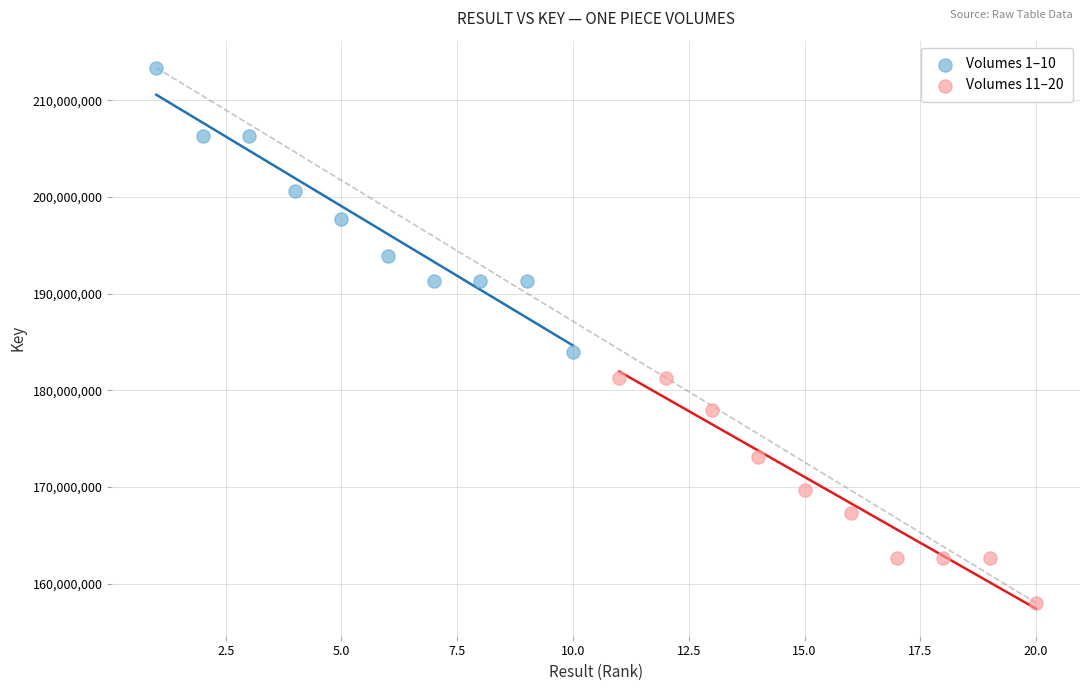

Which series has the largest Y range (max minus min)?

Volumes 1–10